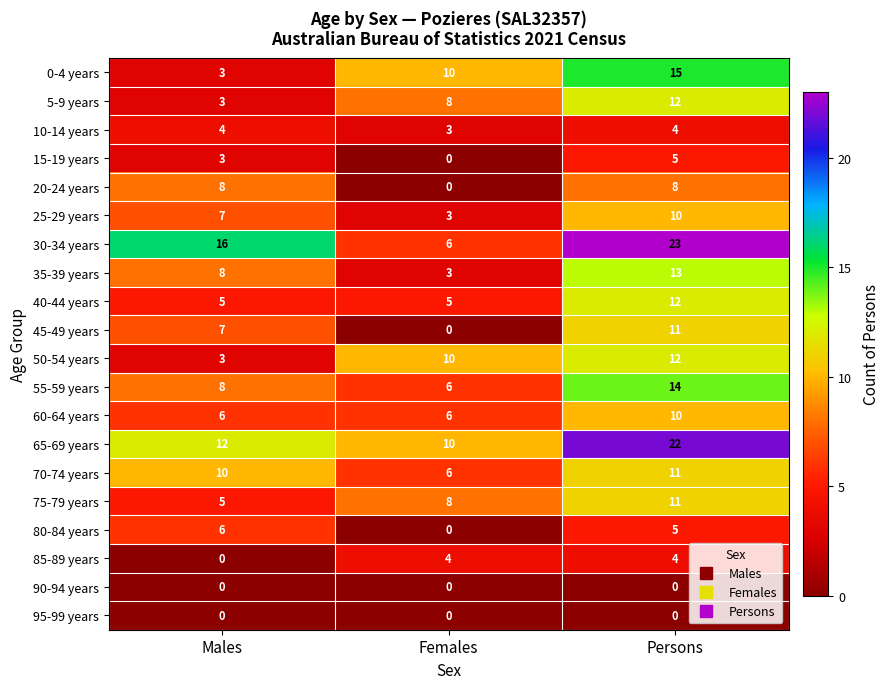

What is the sum of the 45-49 years values at Males and Persons?

18